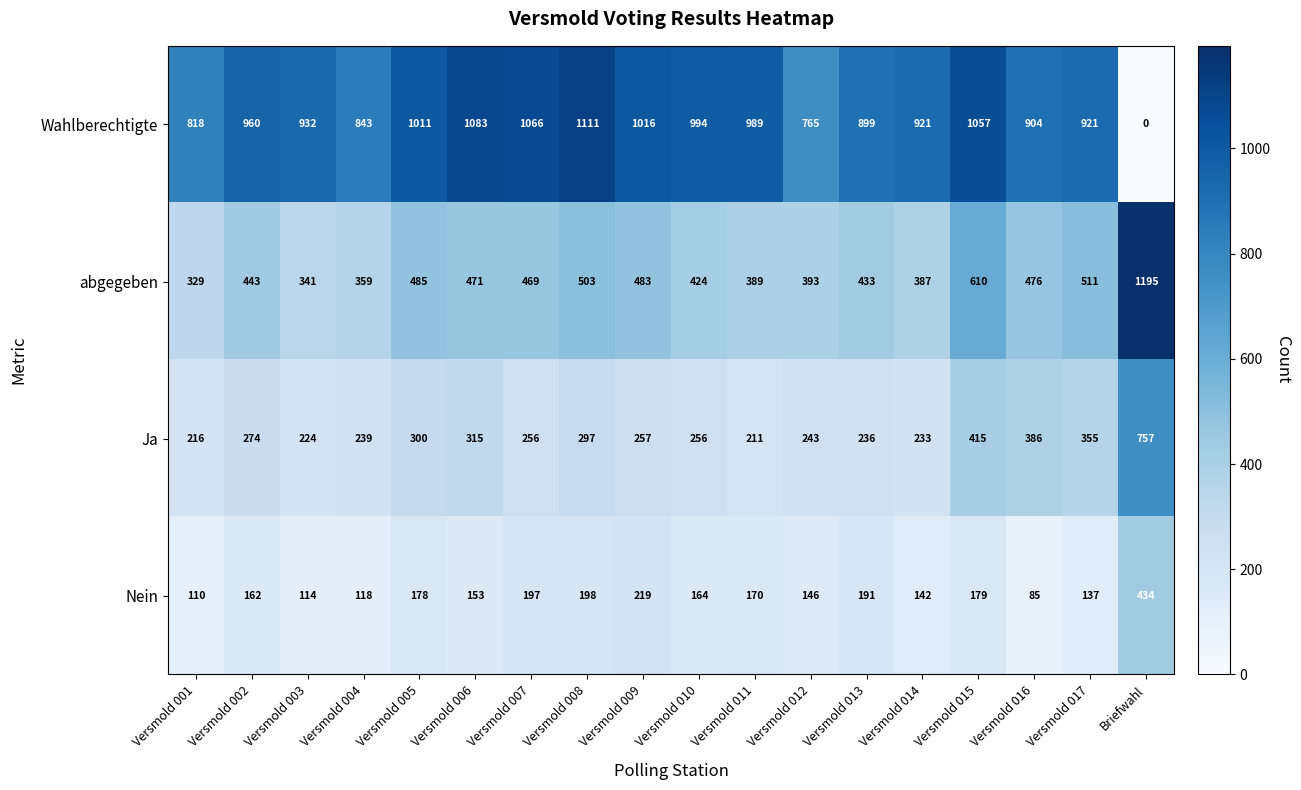

Which series has the largest total across all categories?

Wahlberechtigte